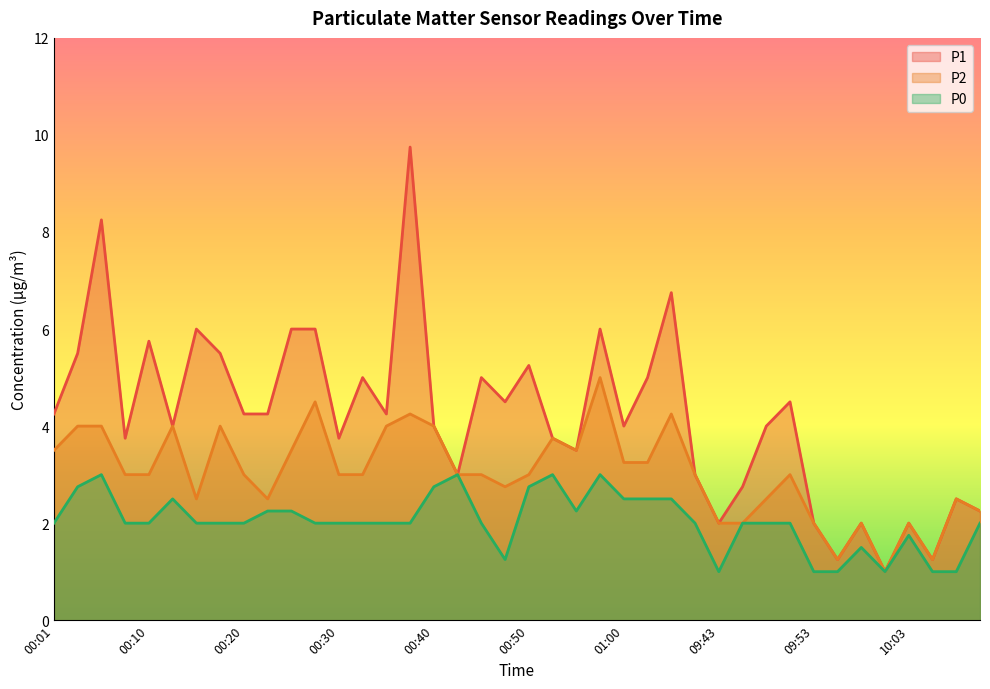

The value of P0 at 01:04 is 2.5. True or false?

True